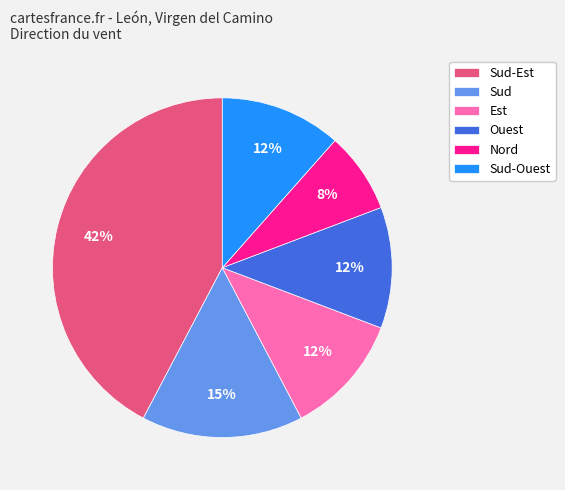

Is there a majority slice in this chart?

No